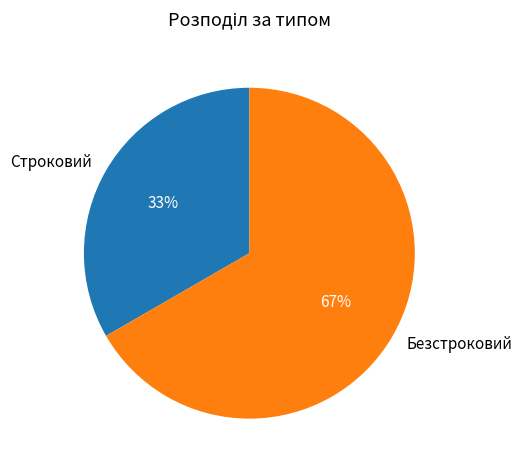

Is the sum of Строковий and Безстроковий greater than half?

Yes